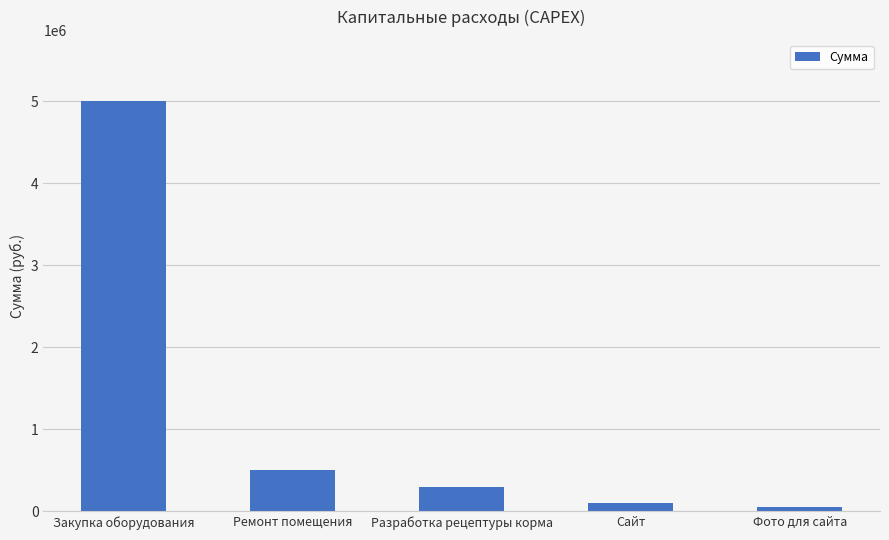

The chart shows a value of 5000000 at Закупка оборудования. True or false?

True